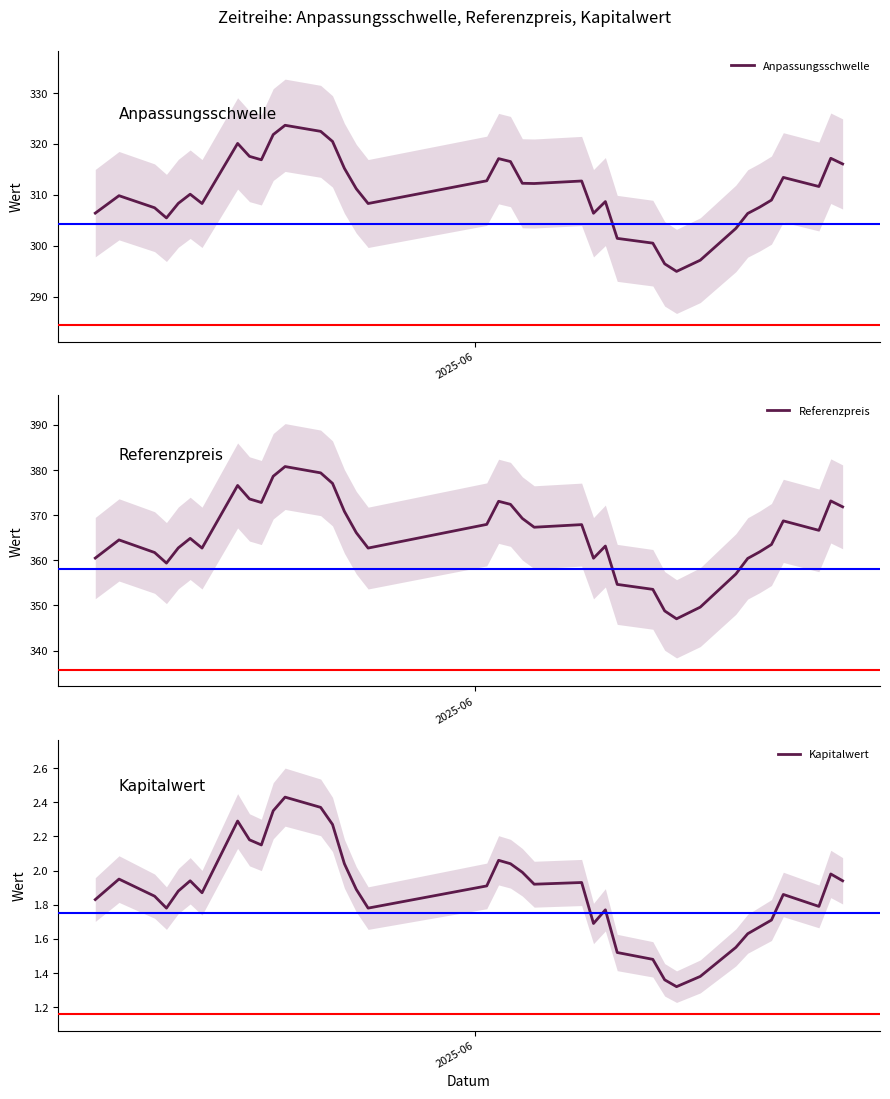

What is the difference between the maximum and second lowest values in the Referenzpreis series?

32.0